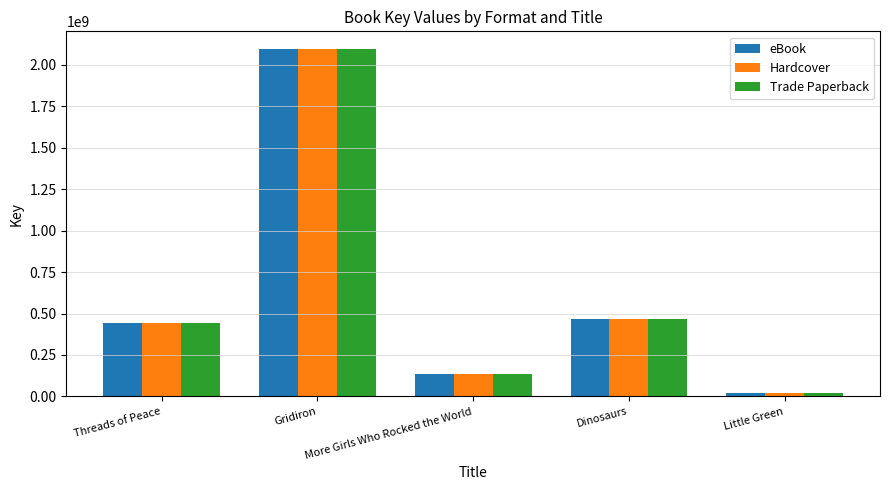

What is the lowest value of the Hardcover series?

22086725